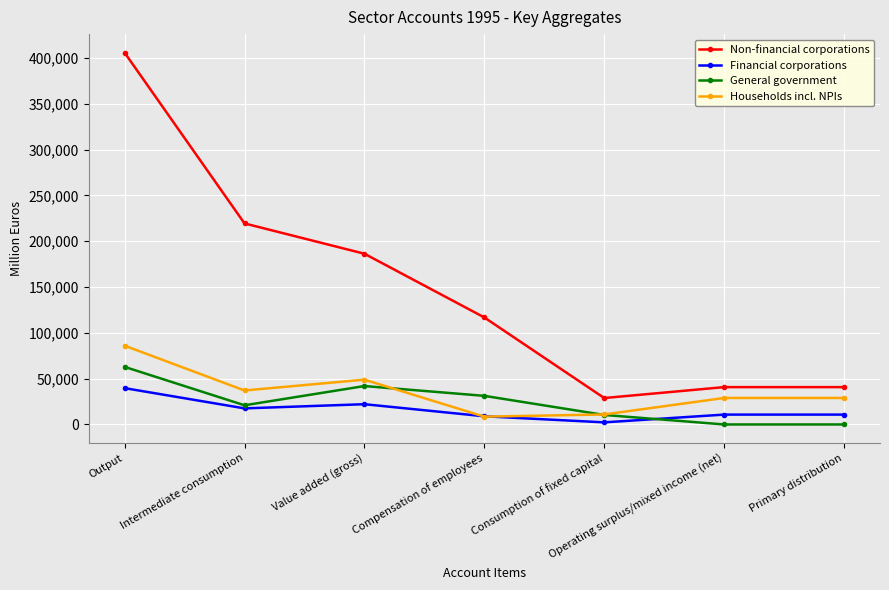

What position from the right is Compensation of employees?

4